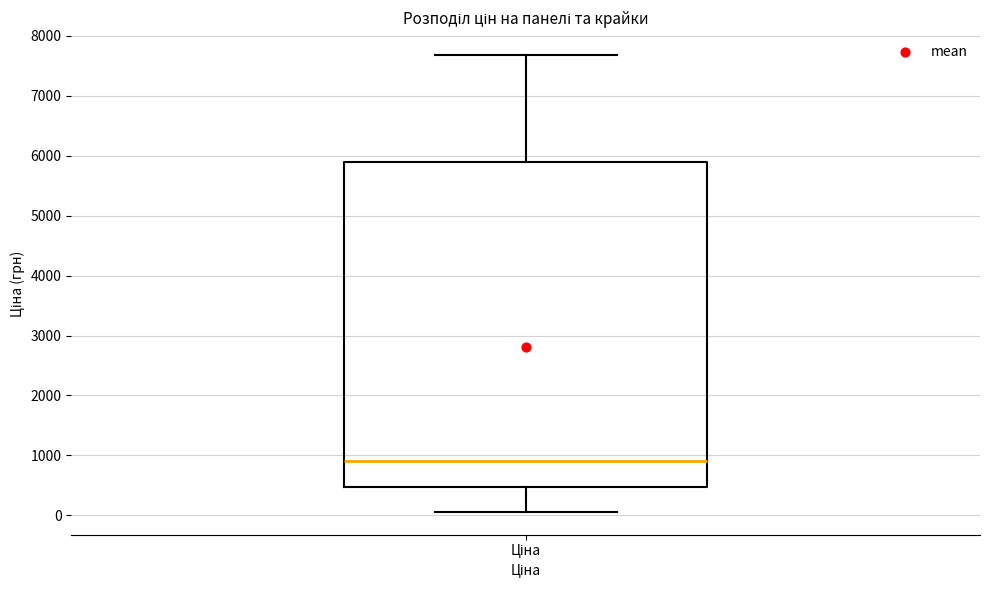

Transcribe this box plot: give where the median line is, the range the box spans, and where the two whiskers end, as read against the y-axis. The values are not printed on the chart, so give them approximately, as read against the axis.

median 900, box 500 to 5900, whiskers 100 to 7700